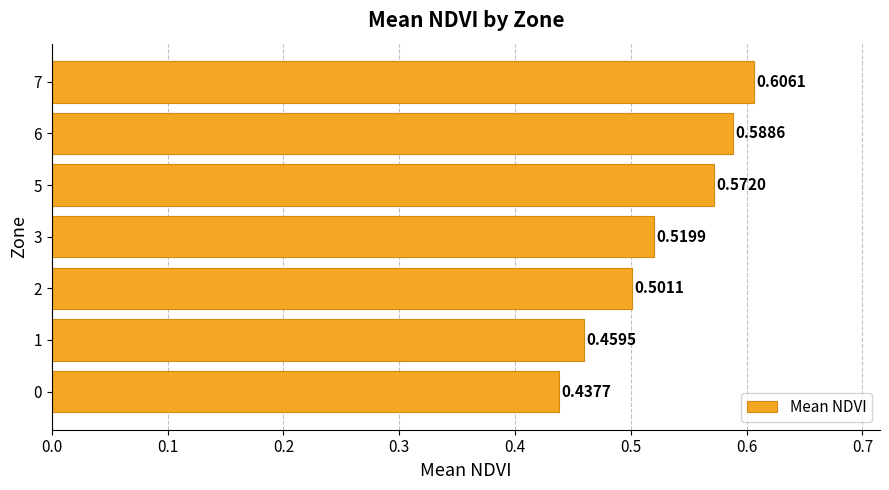

List the labels in order of value, largest first.

7, 6, 5, 3, 2, 1, 0